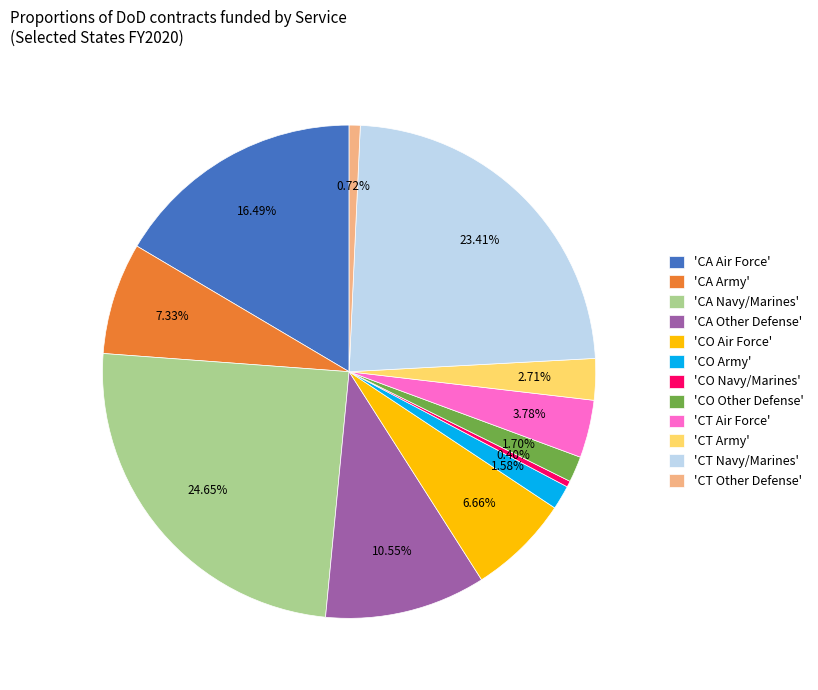

Combined, do 'CT Other Defense' and 'CO Navy/Marines' account for over 50%?

No